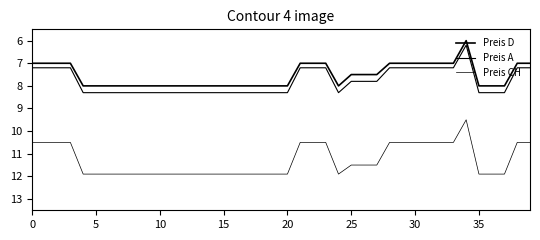

Where is the first local minimum for Preis D?

34